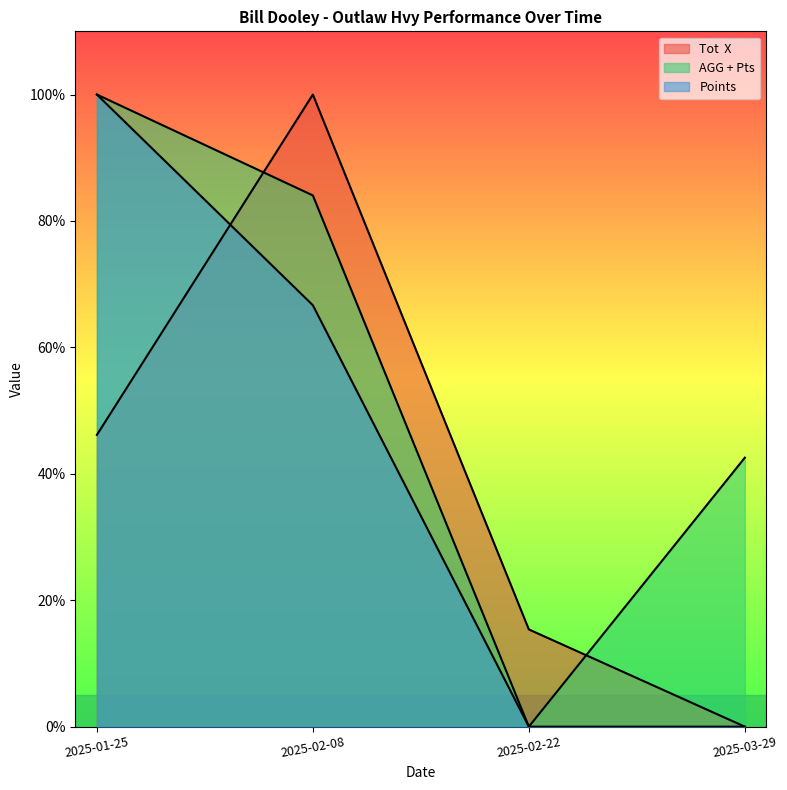

What are all the series names shown in the legend?

Tot  X, AGG + Pts, Points